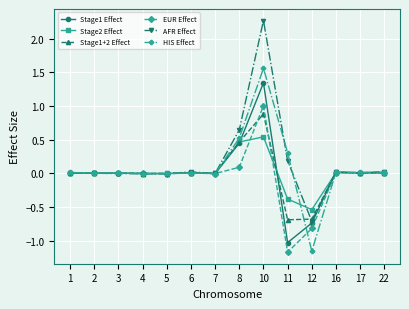

True or false: EUR Effect has more than 2 interior local peaks.

True